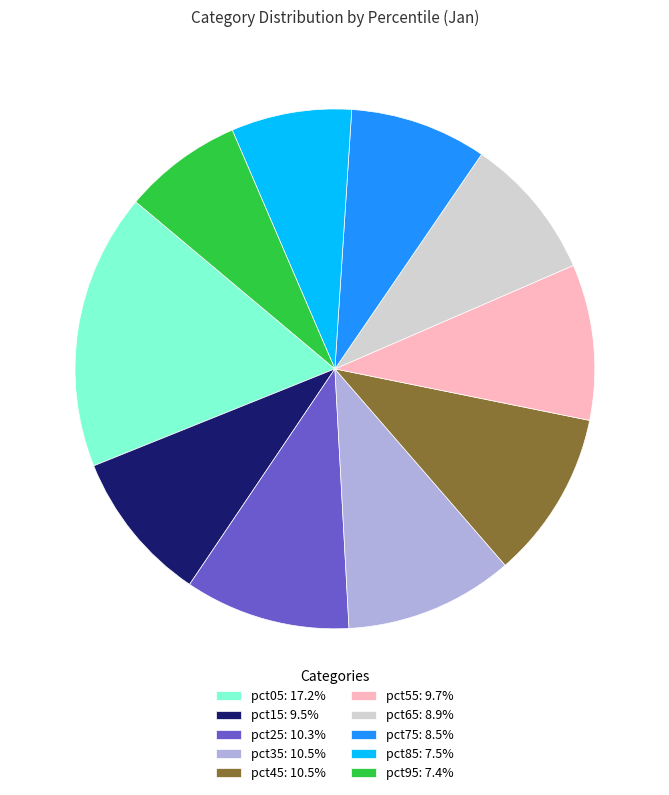

Do pct55: 9.7% and pct85: 7.5% together represent more than half of the pie?

No